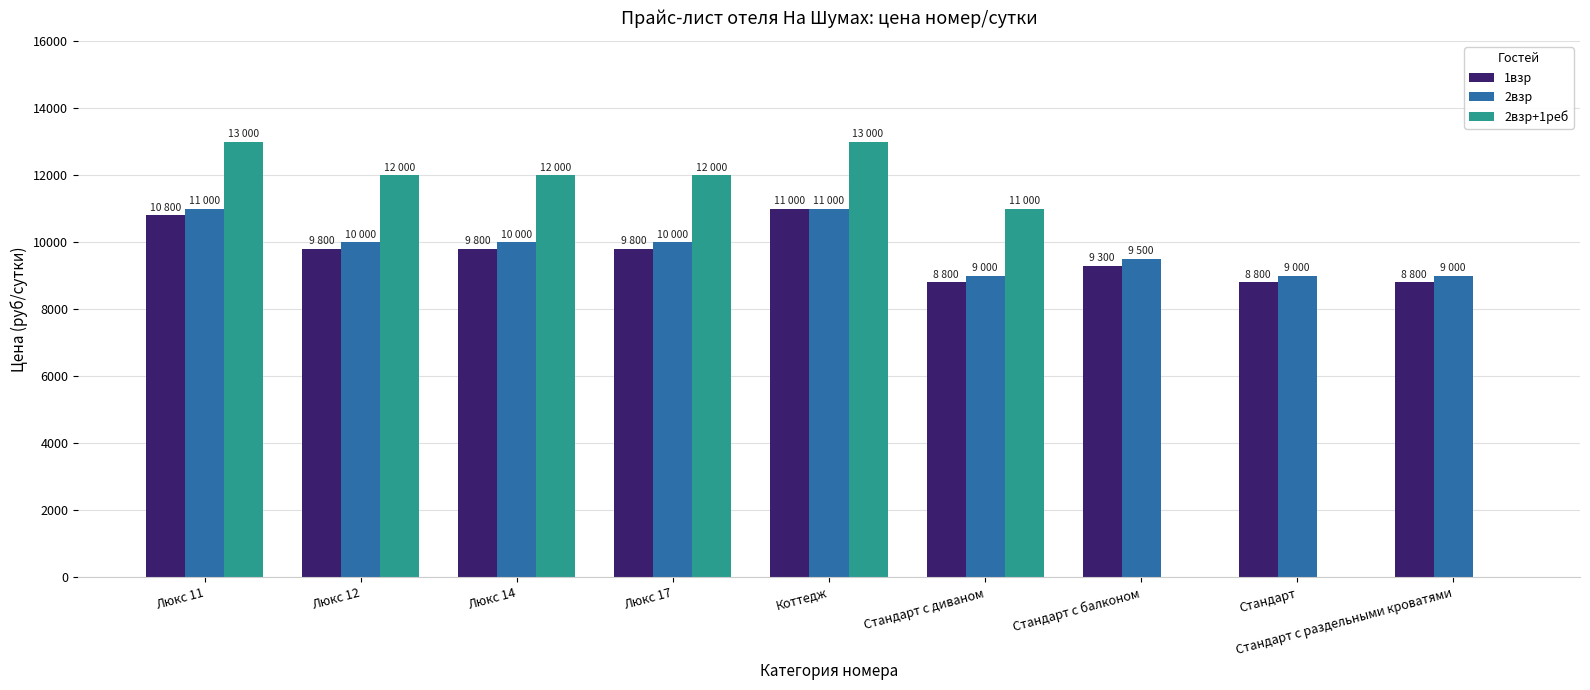

How many groups of bars are there?

9